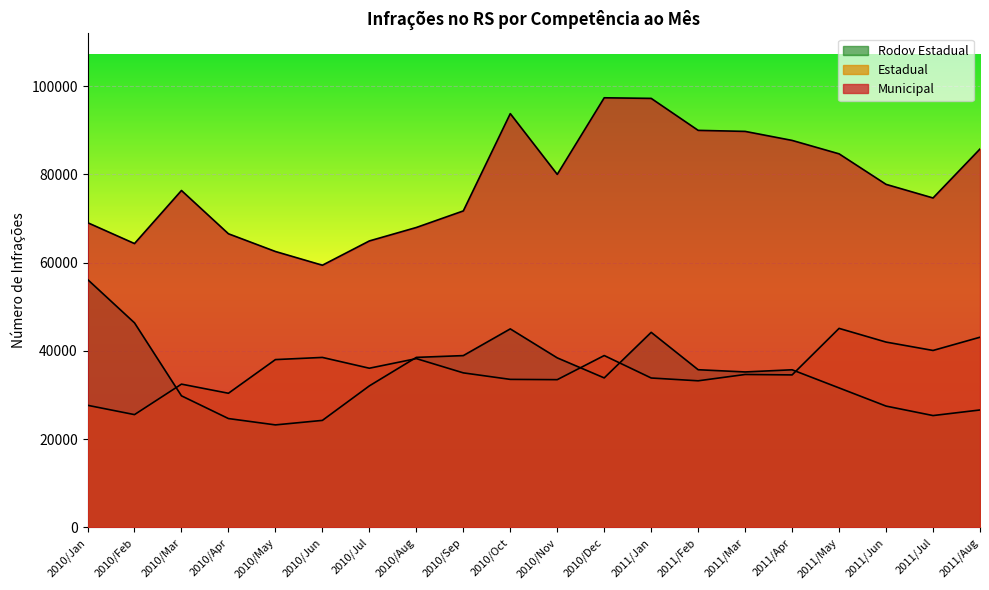

True or false: Rodov Estadual has a value of 35250 at 2011/Mar.

True